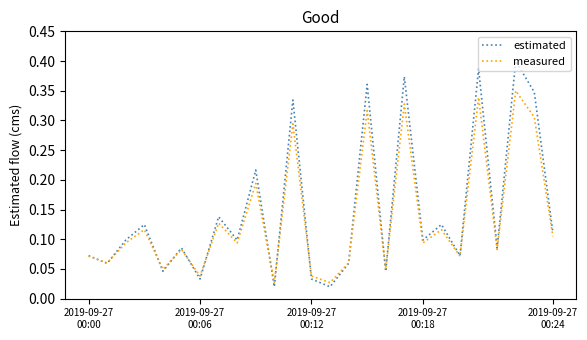

Count the number of data series in this chart.

2